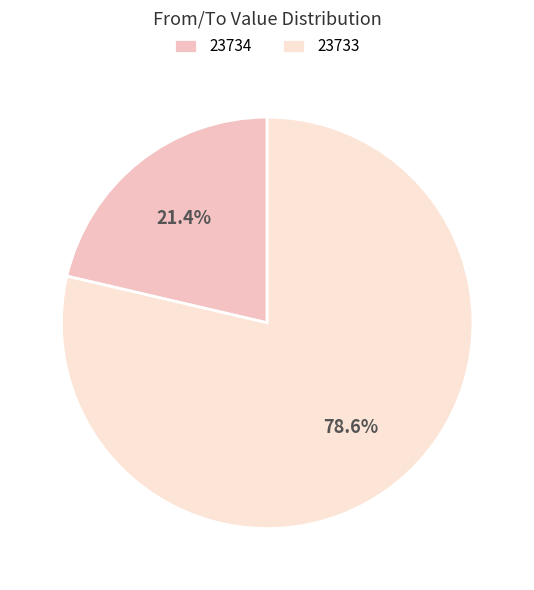

Which slice represents more than half of the pie?

23733